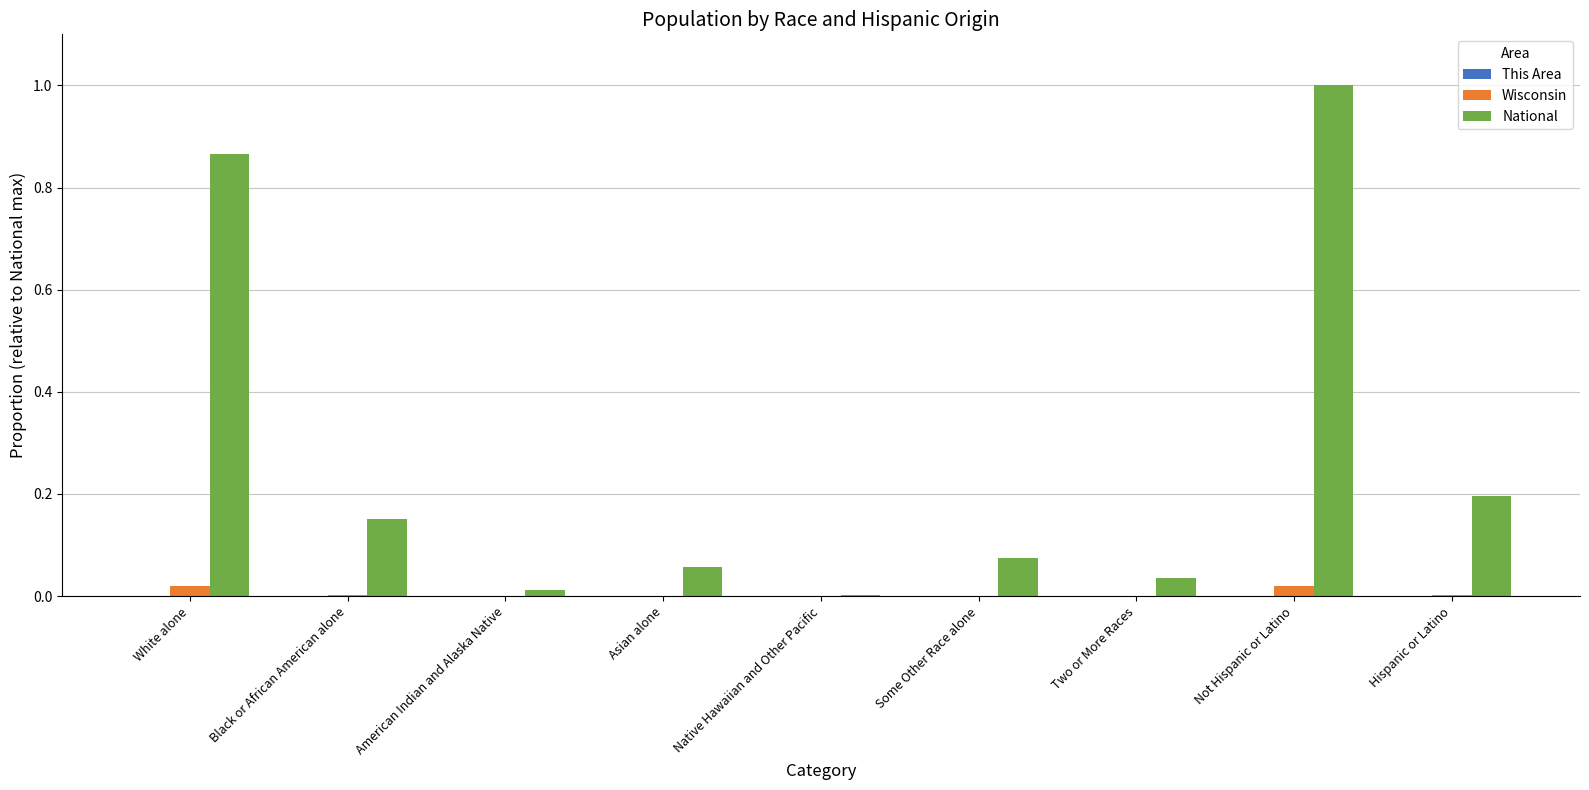

Between White alone and American Indian and Alaska Native, which series saw the biggest shift?

National